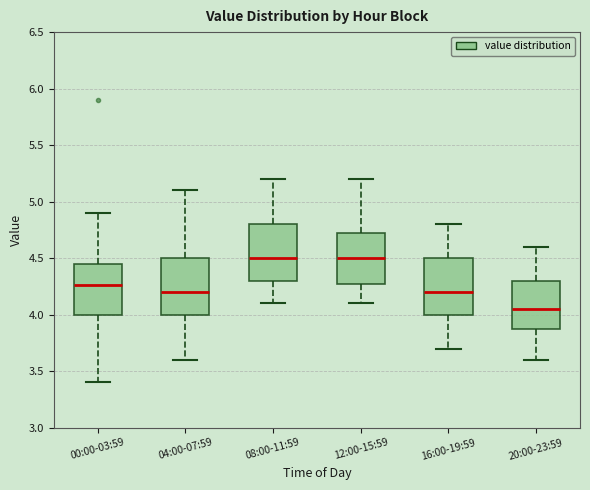

Reading left to right, read every box against the y-axis: the position of its median line, the range the box covers, and the ends of its whiskers. The values are not printed on the chart, so give them approximately, as read against the axis.

00:00-03:59: median 4.25, box 4.00 to 4.45, whiskers 3.40 to 4.90
04:00-07:59: median 4.20, box 4.00 to 4.50, whiskers 3.60 to 5.10
08:00-11:59: median 4.50, box 4.30 to 4.80, whiskers 4.10 to 5.20
12:00-15:59: median 4.50, box 4.30 to 4.75, whiskers 4.10 to 5.20
16:00-19:59: median 4.20, box 4.00 to 4.50, whiskers 3.70 to 4.80
20:00-23:59: median 4.05, box 3.90 to 4.30, whiskers 3.60 to 4.60